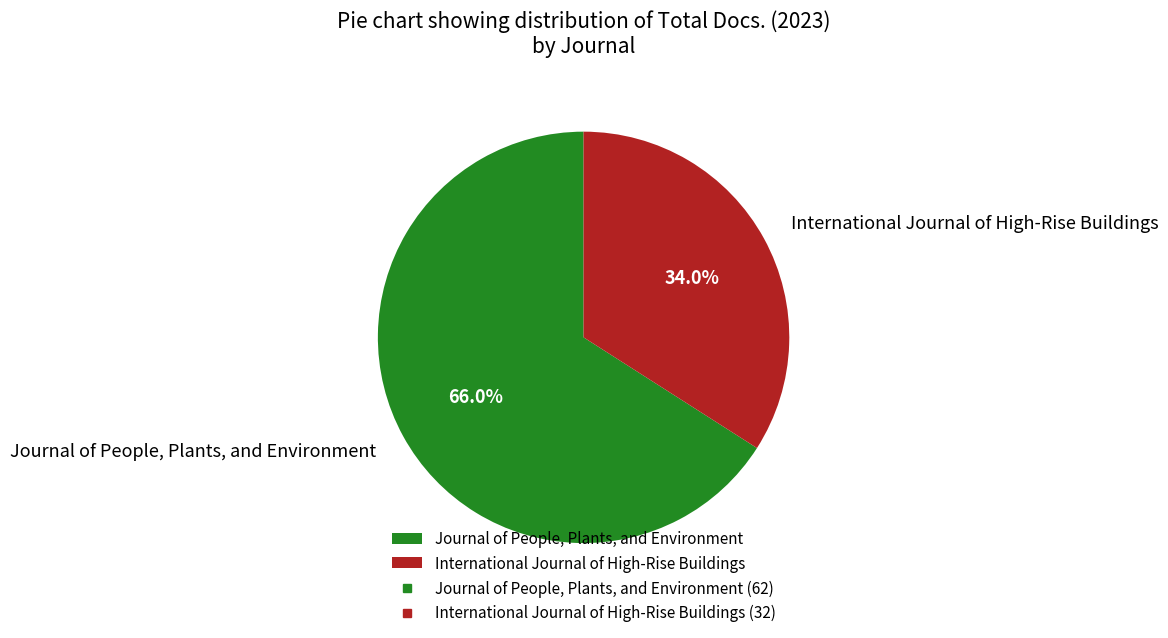

Rank the categories by value from highest to lowest.

Journal of People, Plants, and Environment, International Journal of High-Rise Buildings